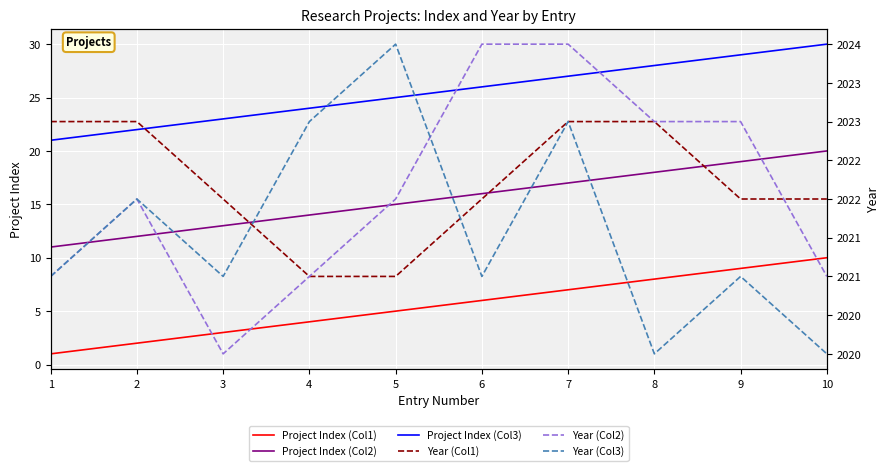

At which category is the sum across all series the highest?

9